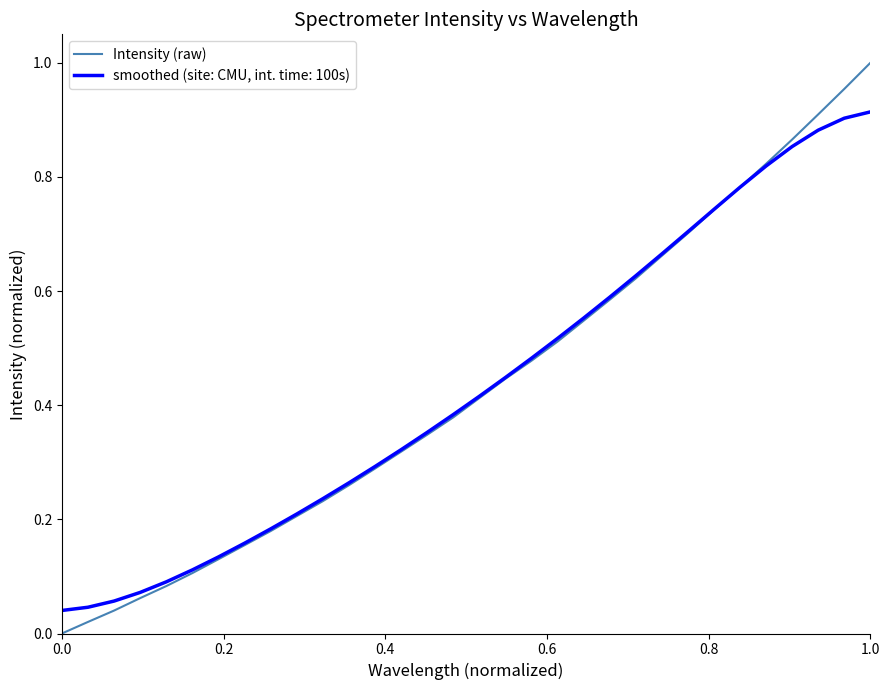

Rank the series by their maximum value, from highest to lowest.

Intensity (raw), smoothed (site: CMU, int. time: 100s)